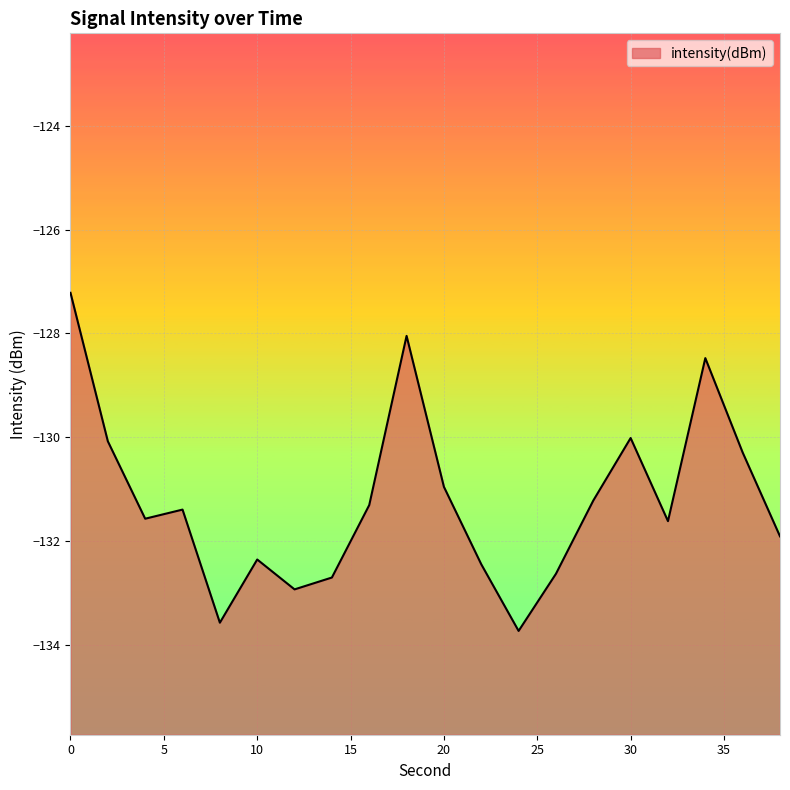

What is the approximate value at 24?

-133.7